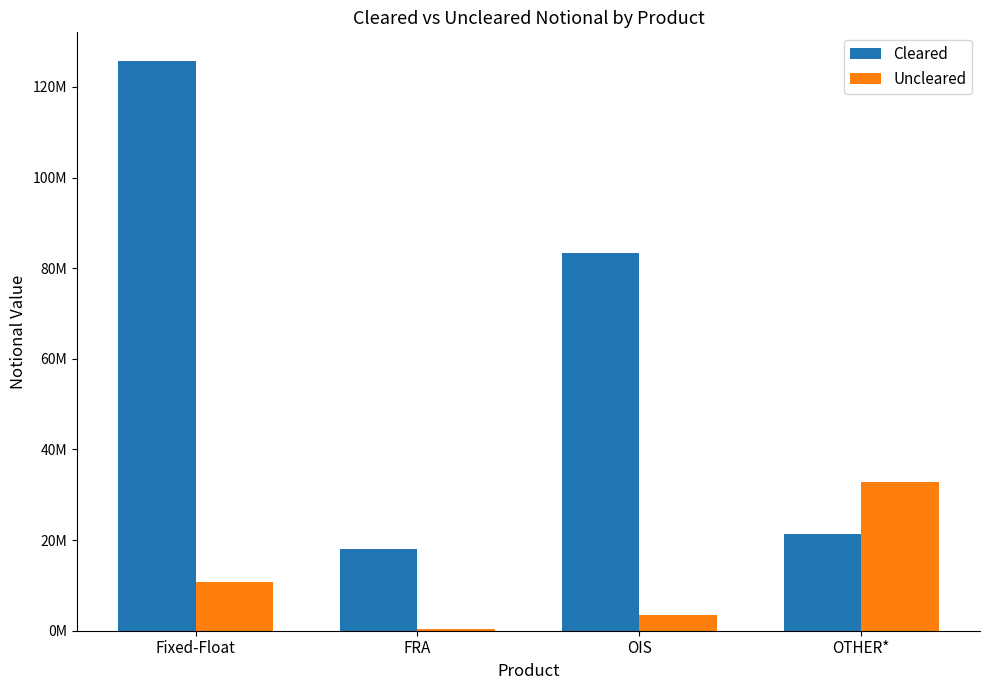

What are all the series names shown in the legend?

Cleared, Uncleared